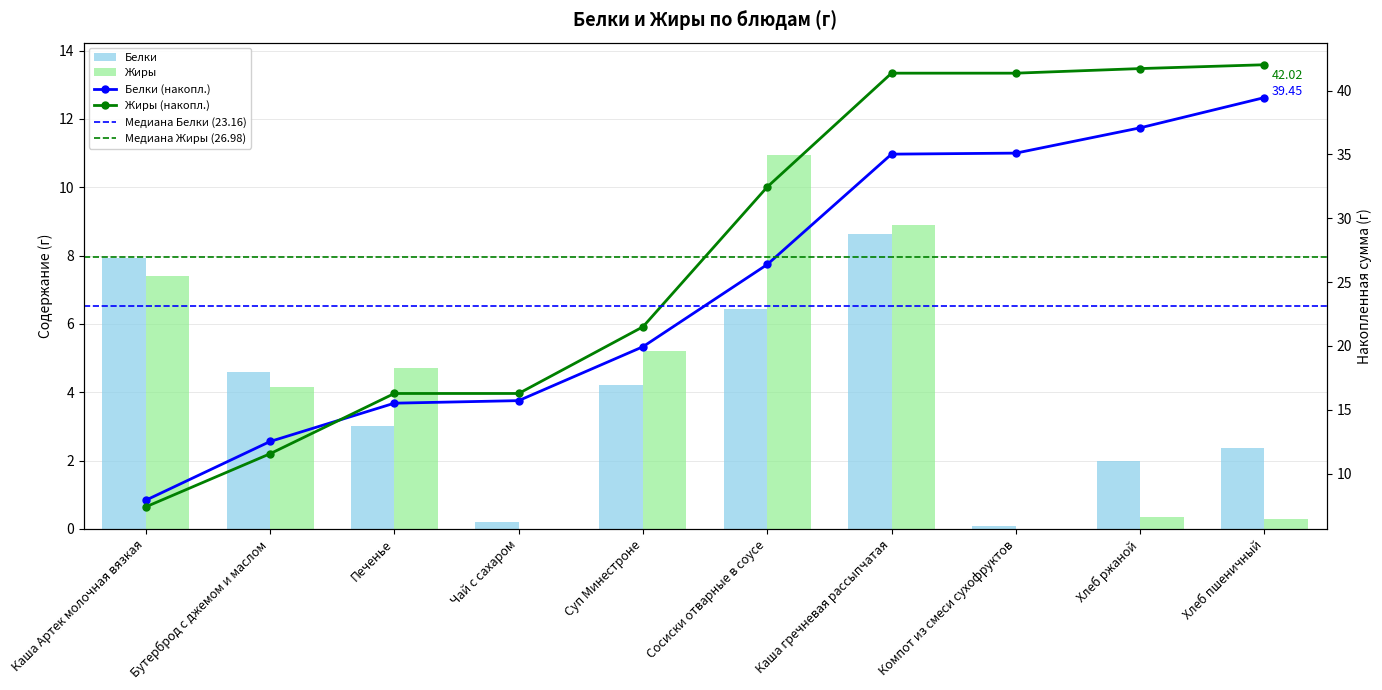

Which series changed the most between Хлеб ржаной and Хлеб пшеничный?

Белки